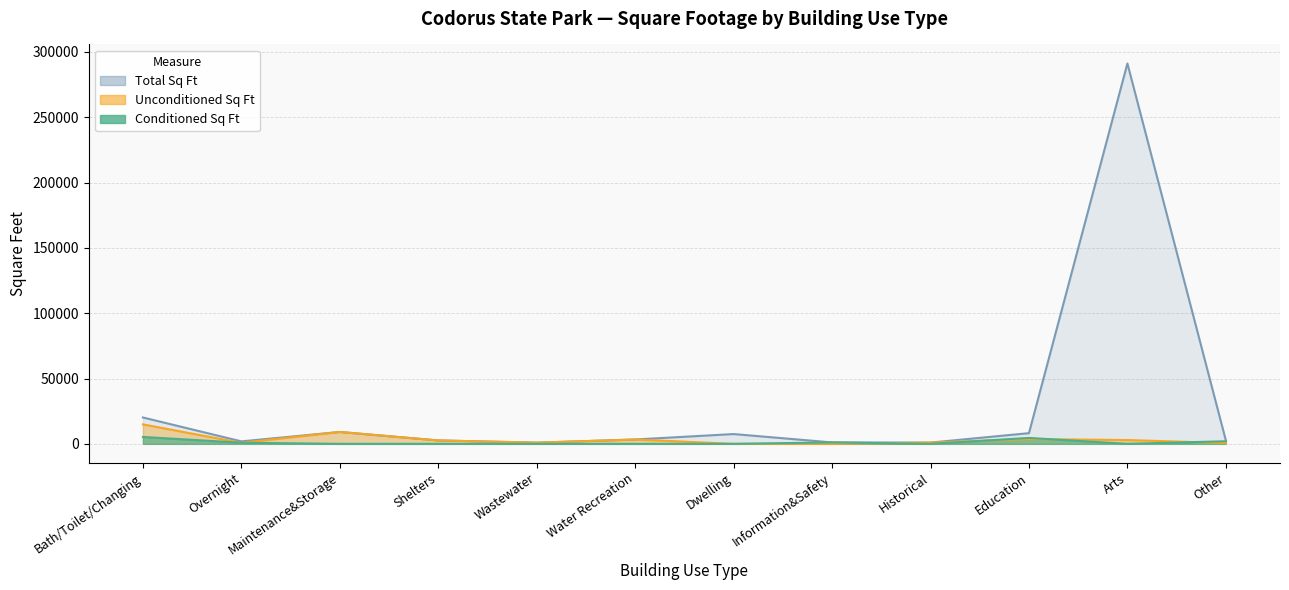

Reading right to left, what are all the values shown in this chart?

Conditioned Sq Ft: 2000	0	4533	0	1094	0	0	0	0	0	838	5284
Unconditioned Sq Ft: 600	2912	3654	961	0	0	3332	900	2618	9100	742	14898
Total Sq Ft: 2600	291200	8187	961	1094	7500	3332	900	2618	9100	1890	20182